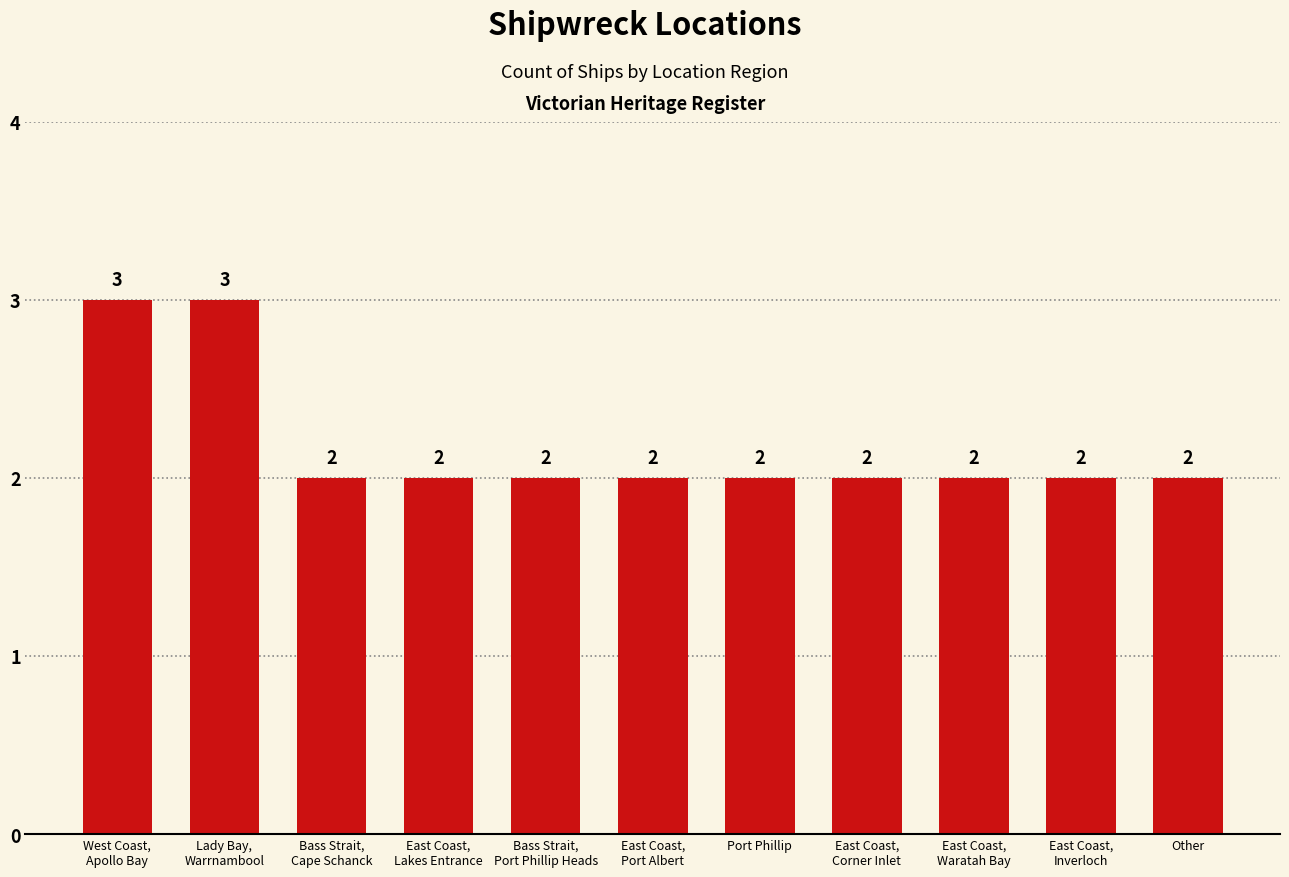

How many distinct data groups are displayed?

1